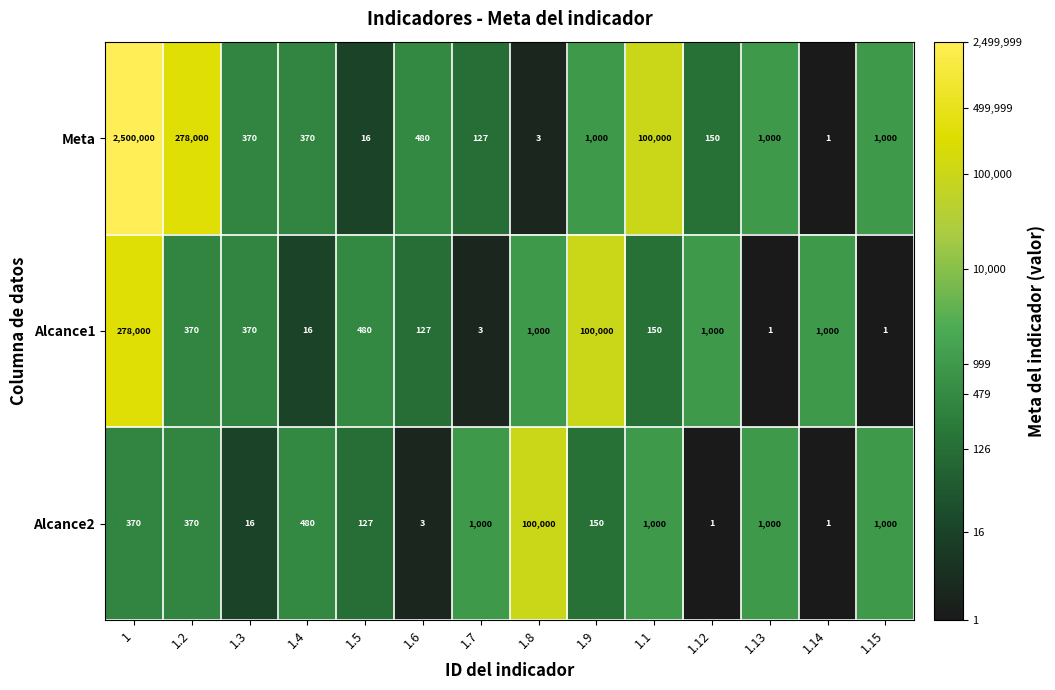

List the series in order of their peak value, highest first.

Meta, Alcance1, Alcance2